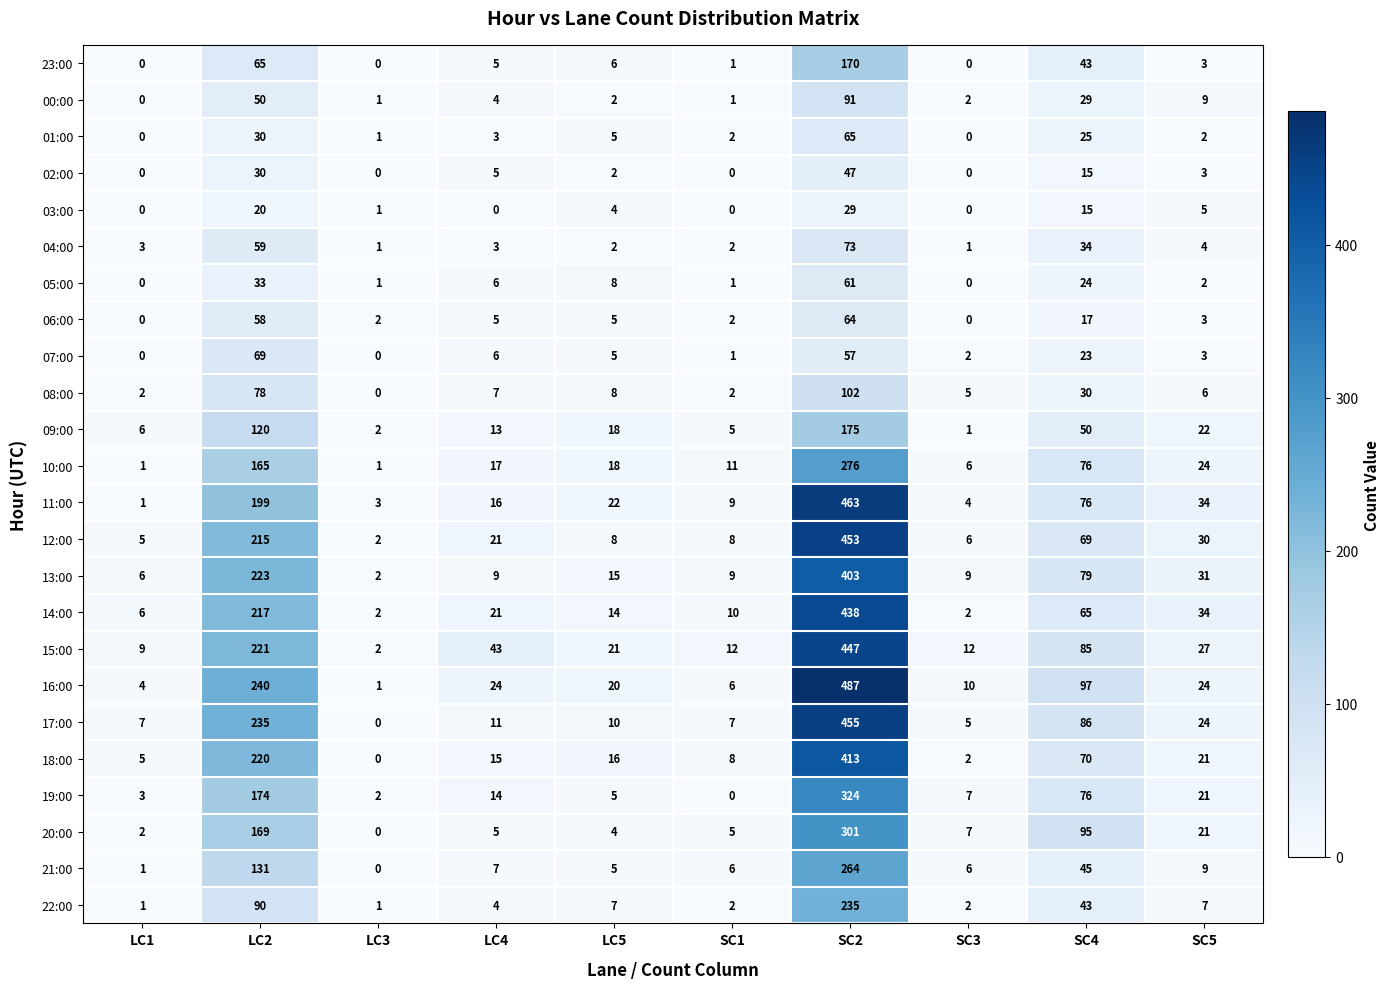

What is the maximum value shown in the chart?

487